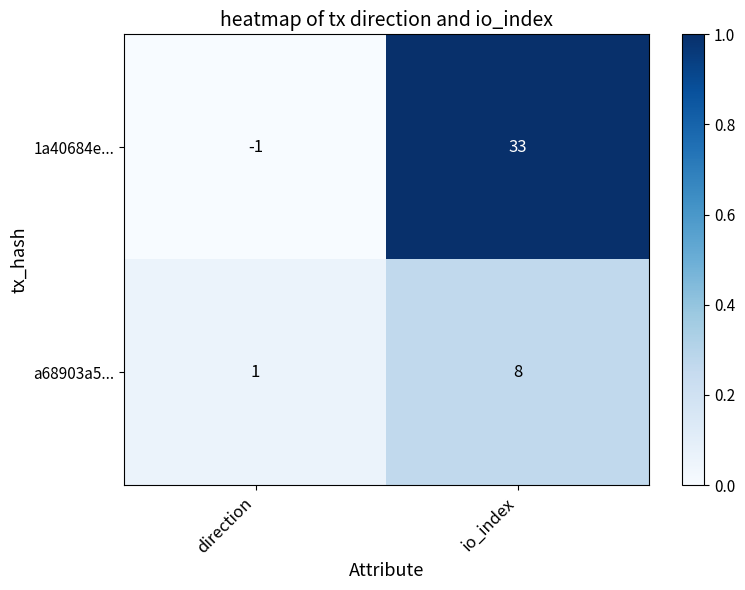

The a68903a5... series shows 1 at direction. True or false?

True